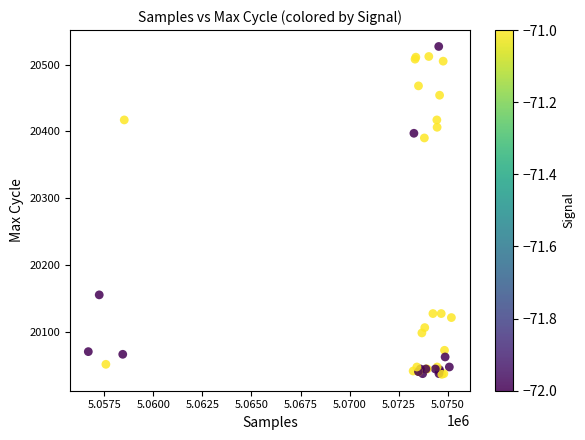

What Y value in the scatter plot is closest to 20281?

20390